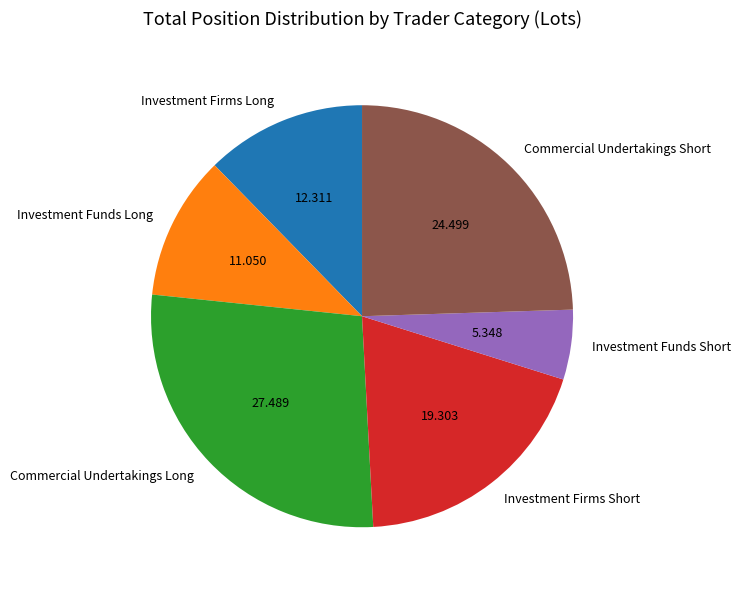

Is the sum of Investment Funds Long and Commercial Undertakings Short greater than half?

No